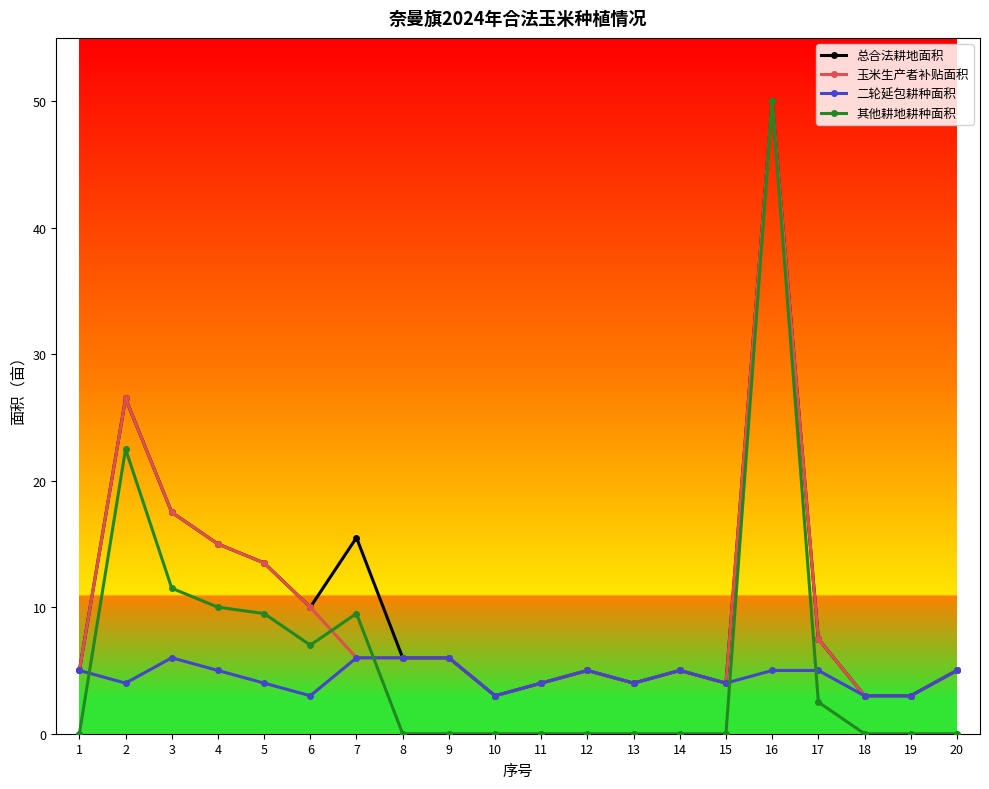

What is the difference between the 总合法耕地面积 values at 1 and 15?

1.0